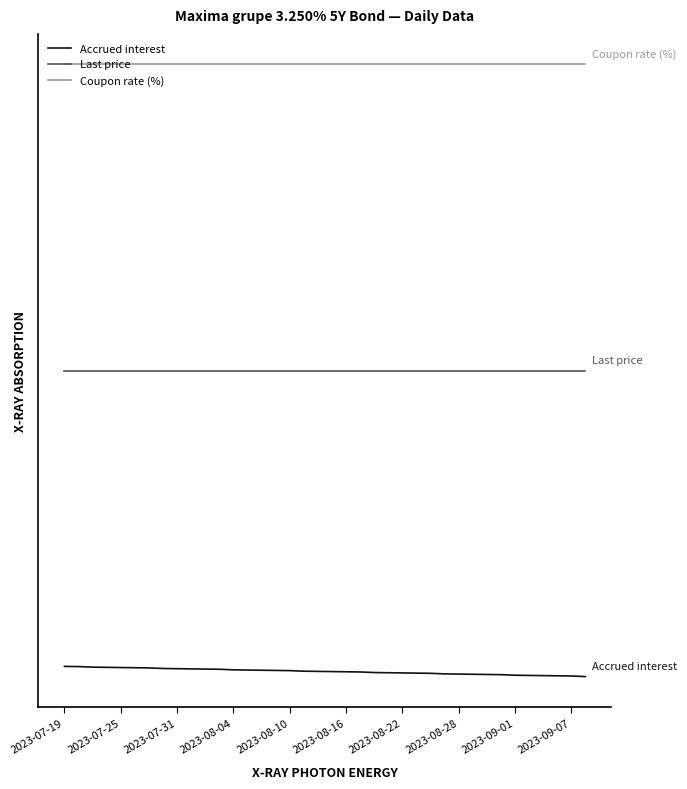

True or false: Coupon rate (%) and Last price cross at least once.

False